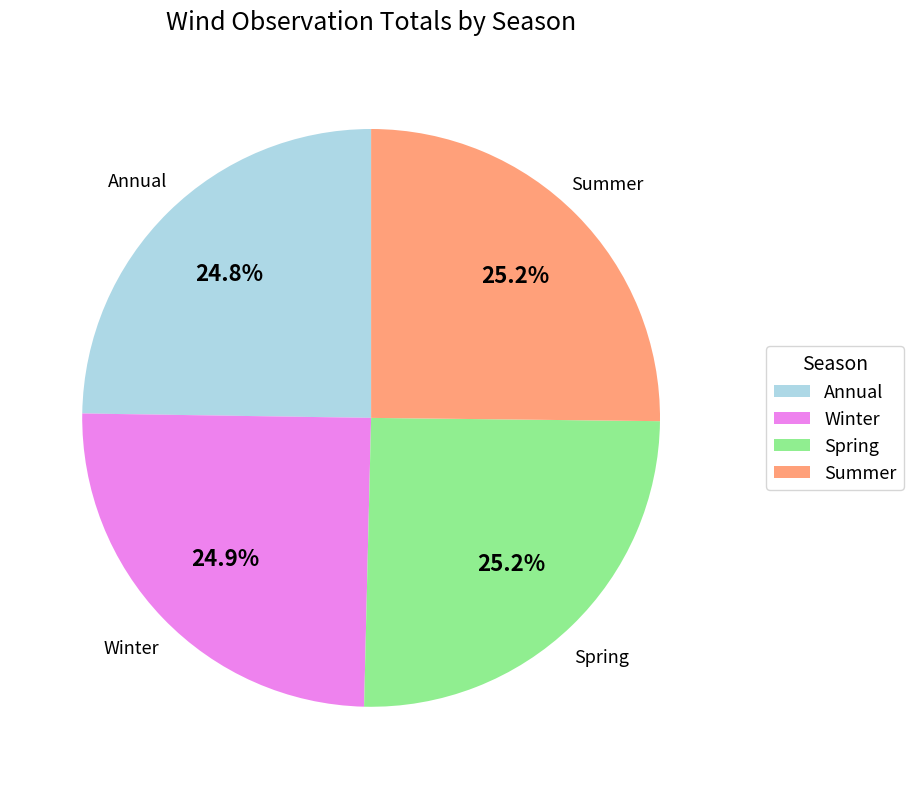

How much of the chart is everything except Annual?

75.2%